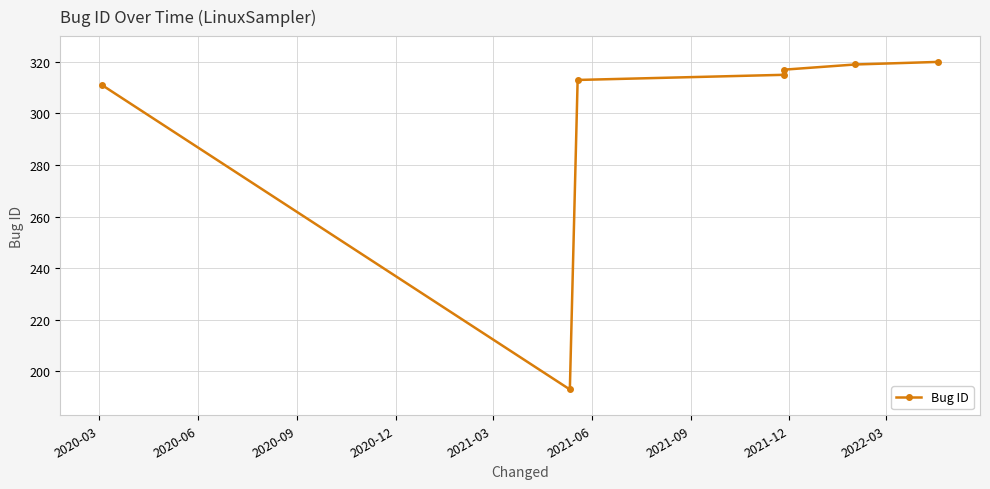

What is the sum of all values?

2088